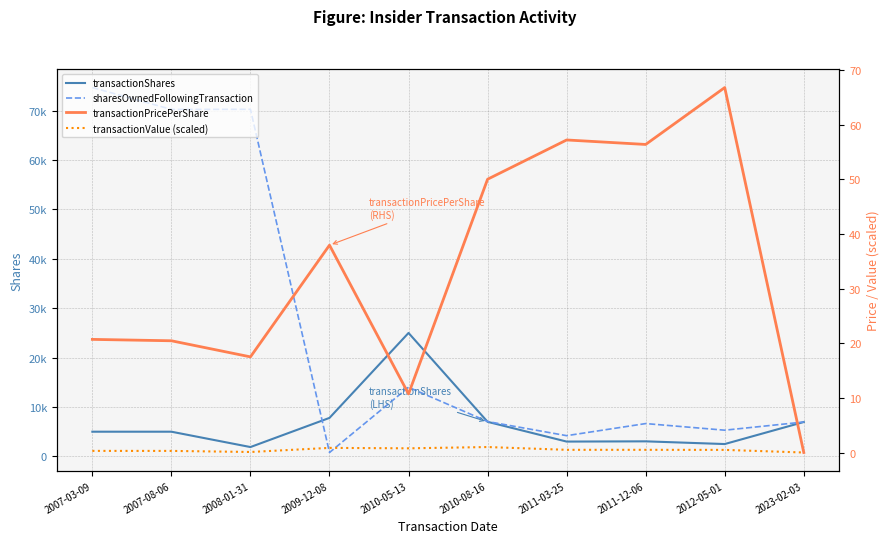

Reading left to right, extract all data points from this chart.

transactionShares: 5000.0	5000.0	1891.0	7797.0	25000.0	7000.0	3000.0	3049.0	2500.0	6963.0
sharesOwnedFollowingTransaction: 74691.0	70268.0	70289.0	788.0	13999.0	7058.0	4196.0	6646.0	5306.0	6963.0
transactionPricePerShare: 20.7	20.4	17.5	37.9	10.7	50.0	57.2	56.4	66.8	0.0
transactionValue (scaled): 0.3	0.3	0.1	0.8	0.8	1.0	0.5	0.5	0.5	0.0